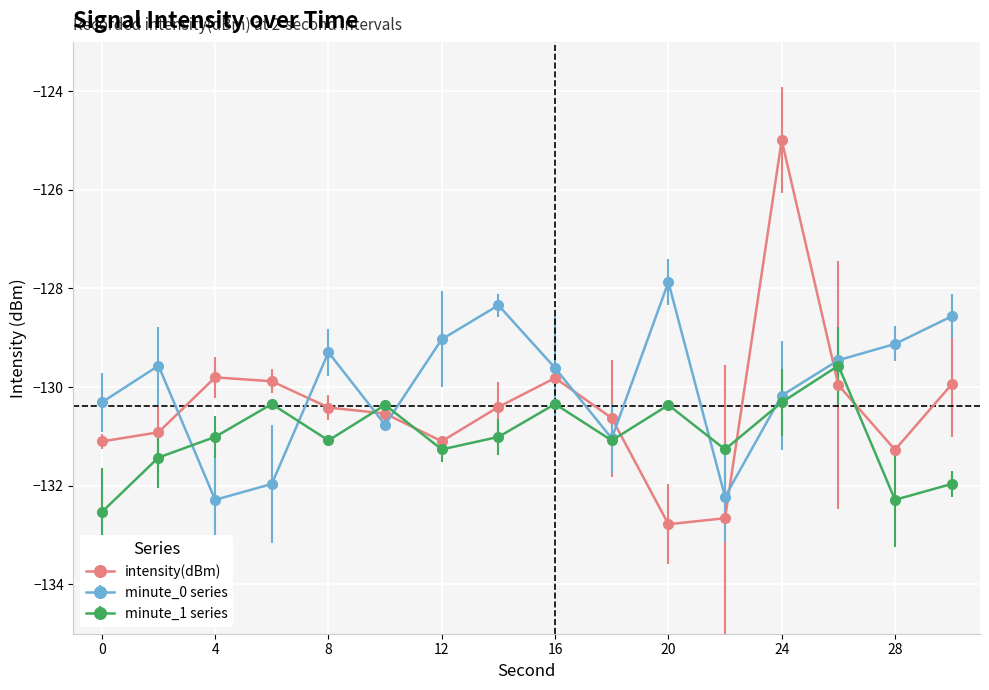

Count the number of categories in the chart.

16